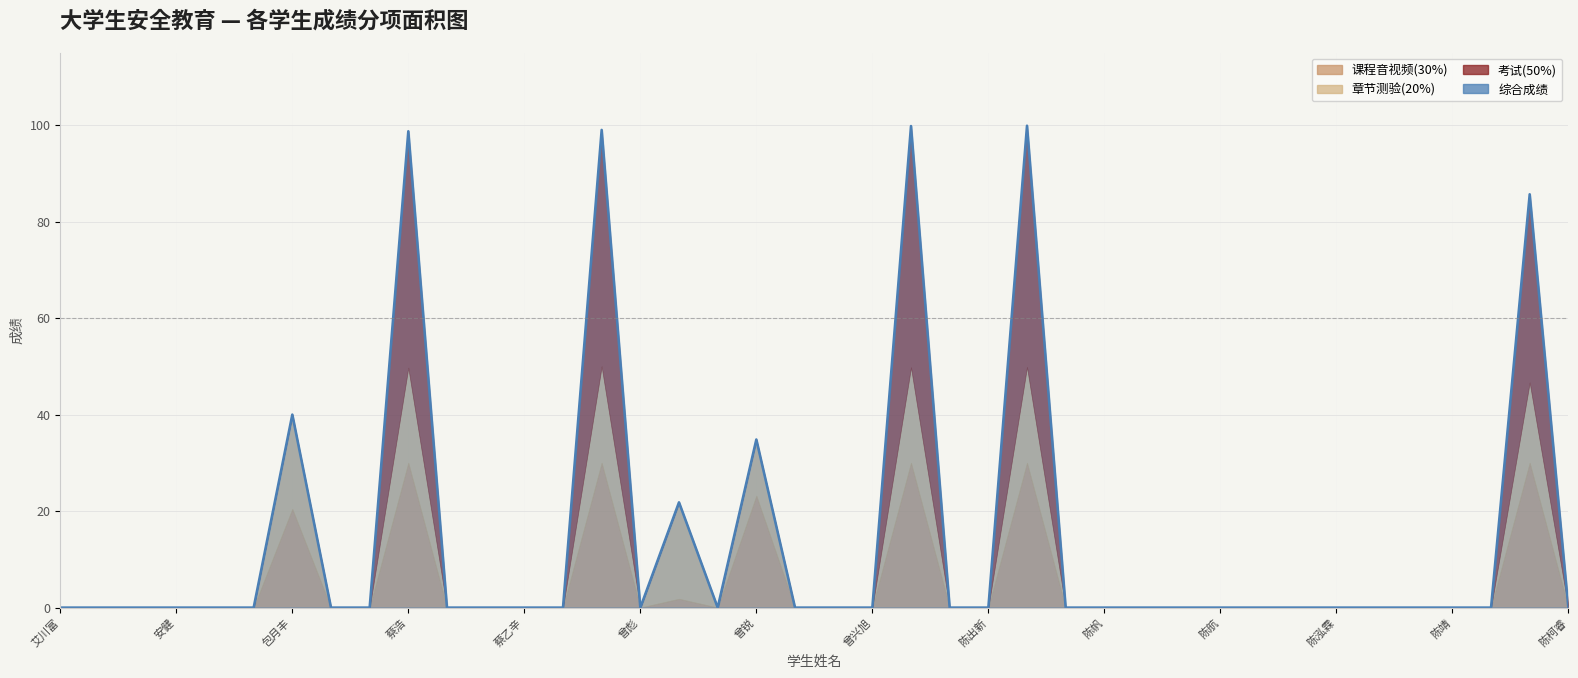

Which series has the largest range (max minus min)?

综合成绩